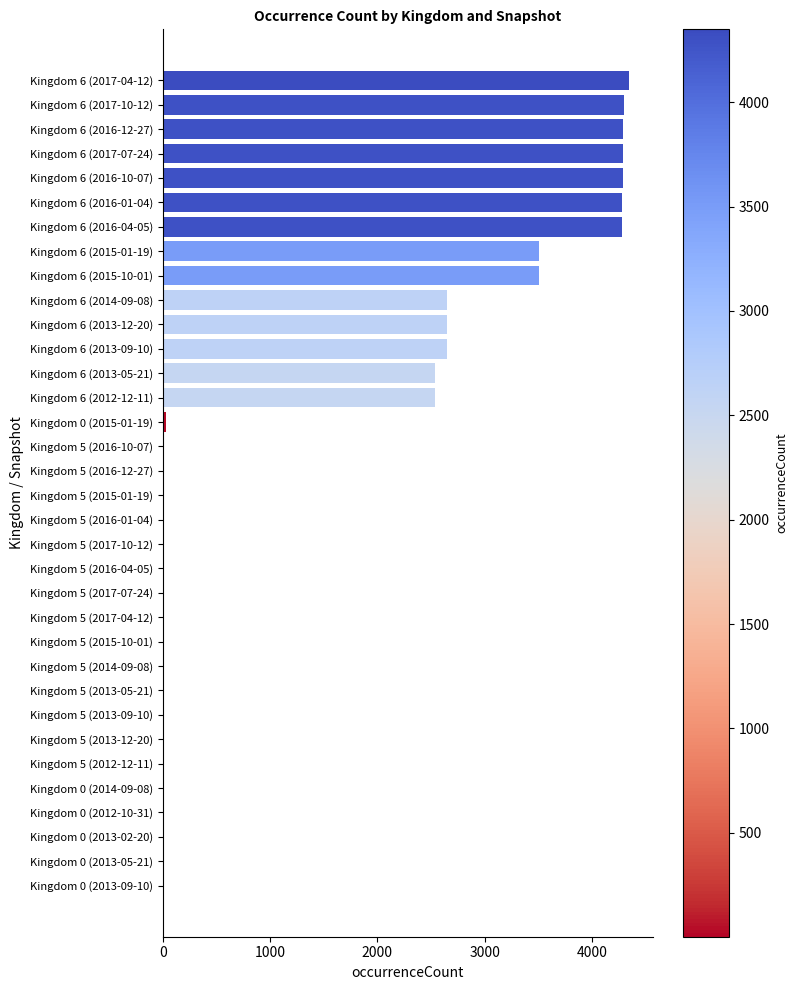

How many categories are shown in the chart?

34